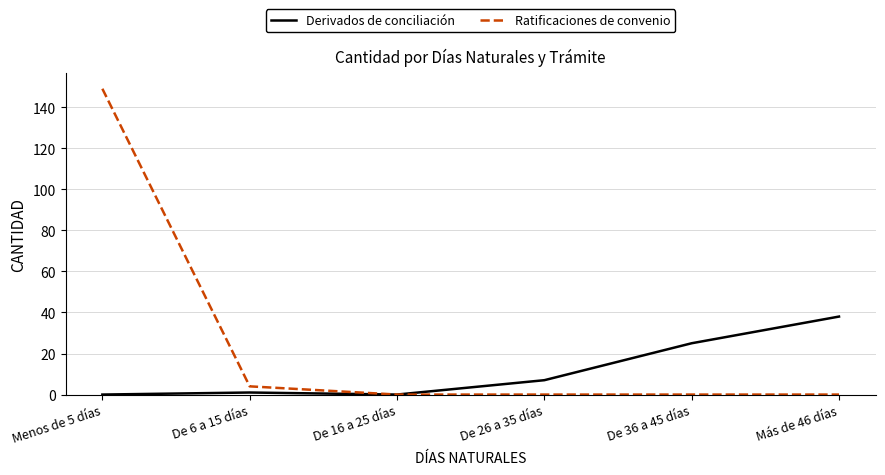

What is the maximum value for Ratificaciones de convenio?

149